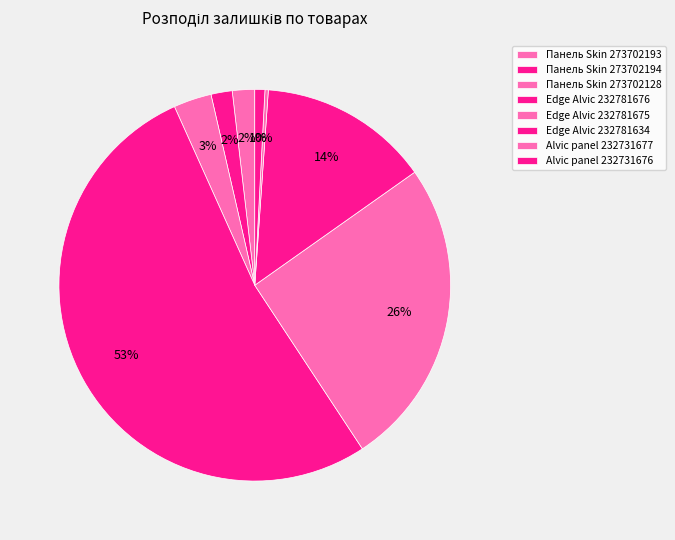

To the nearest percent, what is the combined percentage of Alvic panel 232731677 and Панель Skin 273702193?

2%